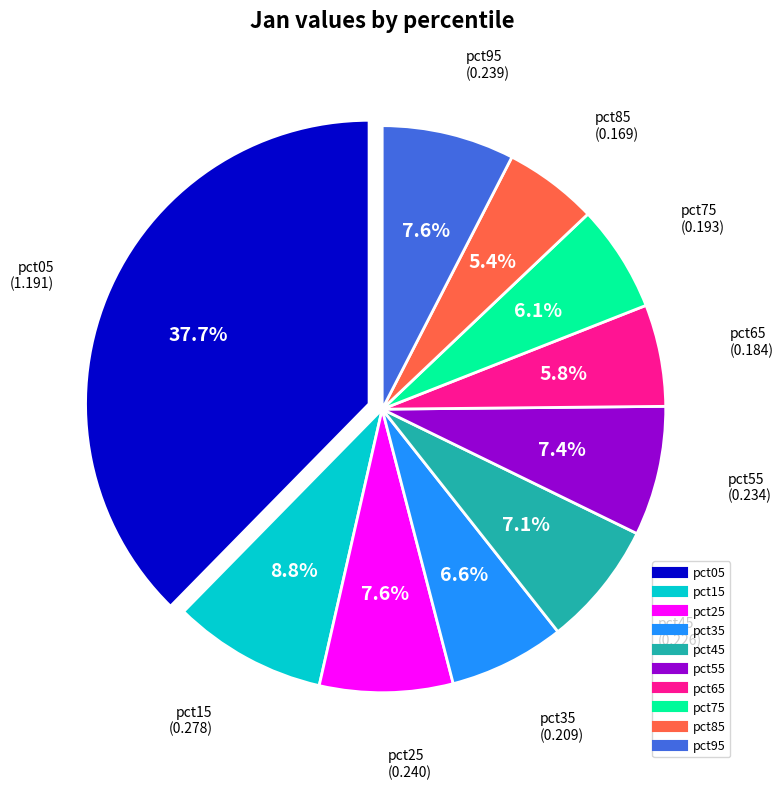

Is there any slice that represents more than half of the pie?

No